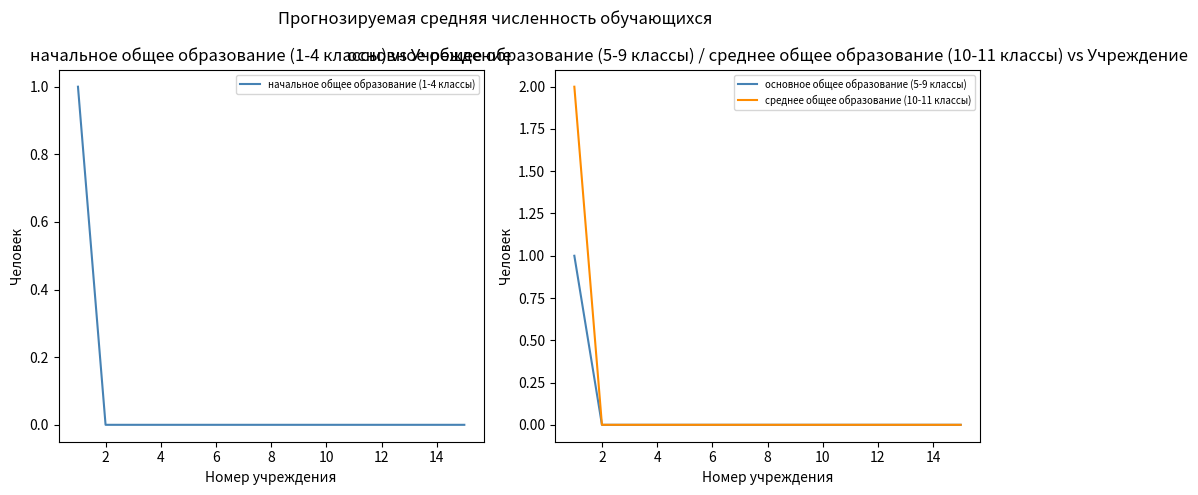

Does the chart display data point markers on the line(s)?

No